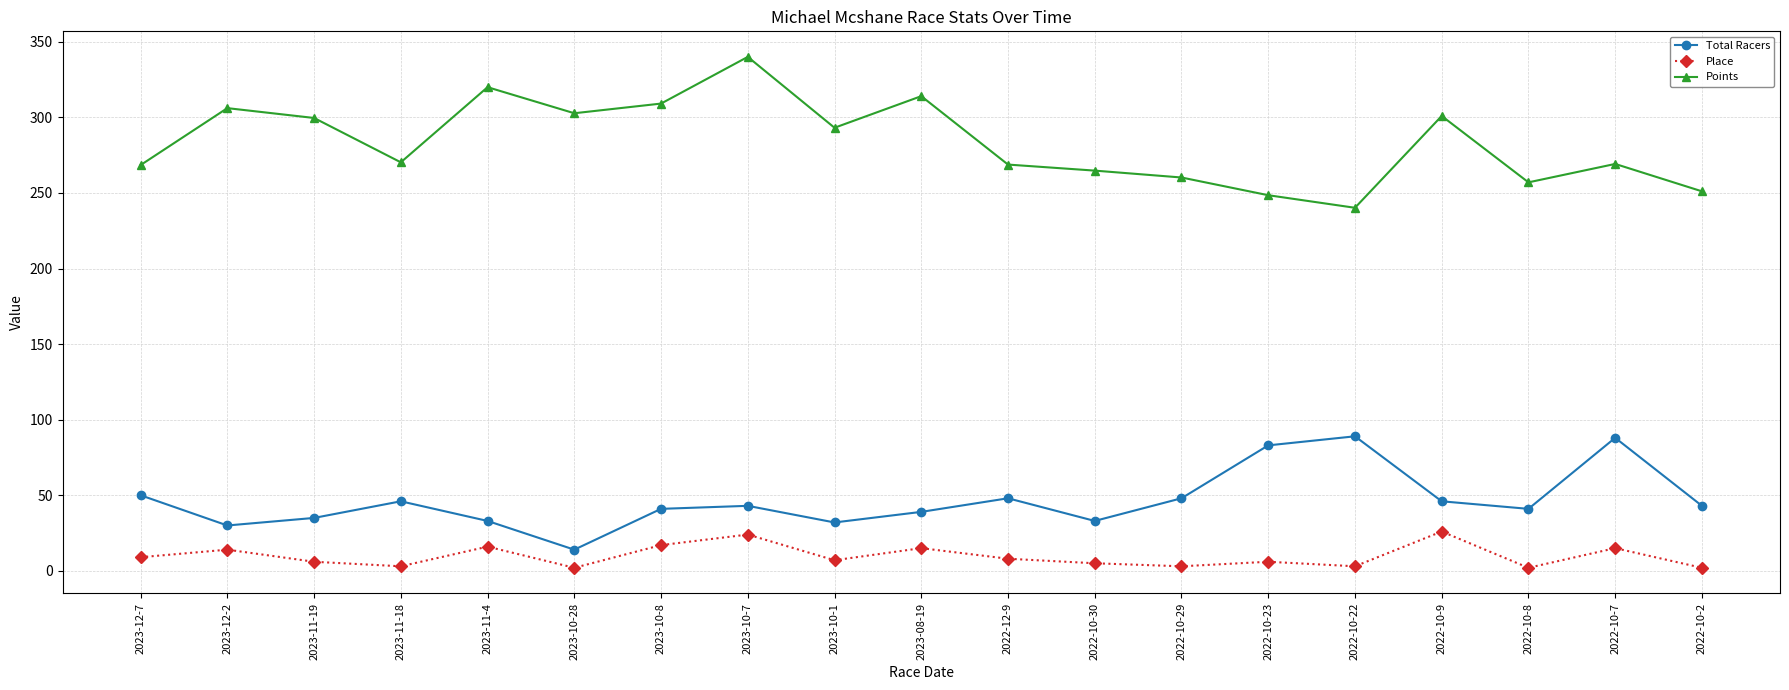

What is the highest value of the Points series?

340.0